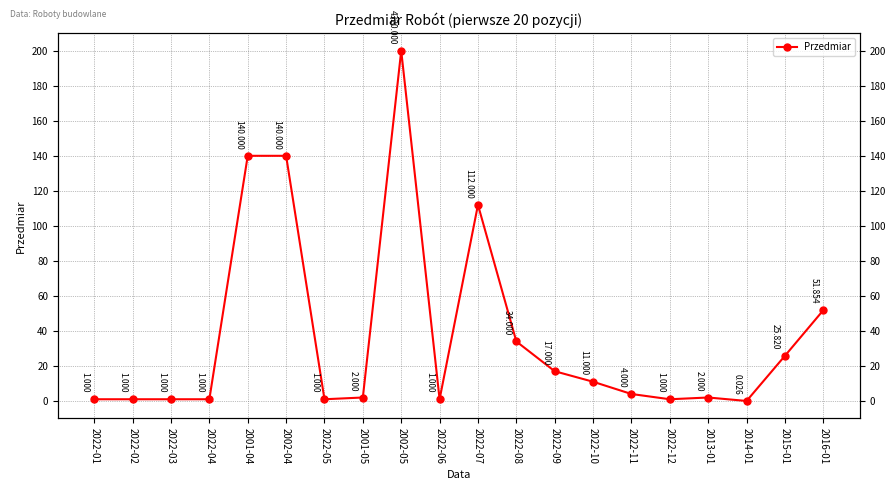

Is it true that the value at 2022-04 is 0.6?

False